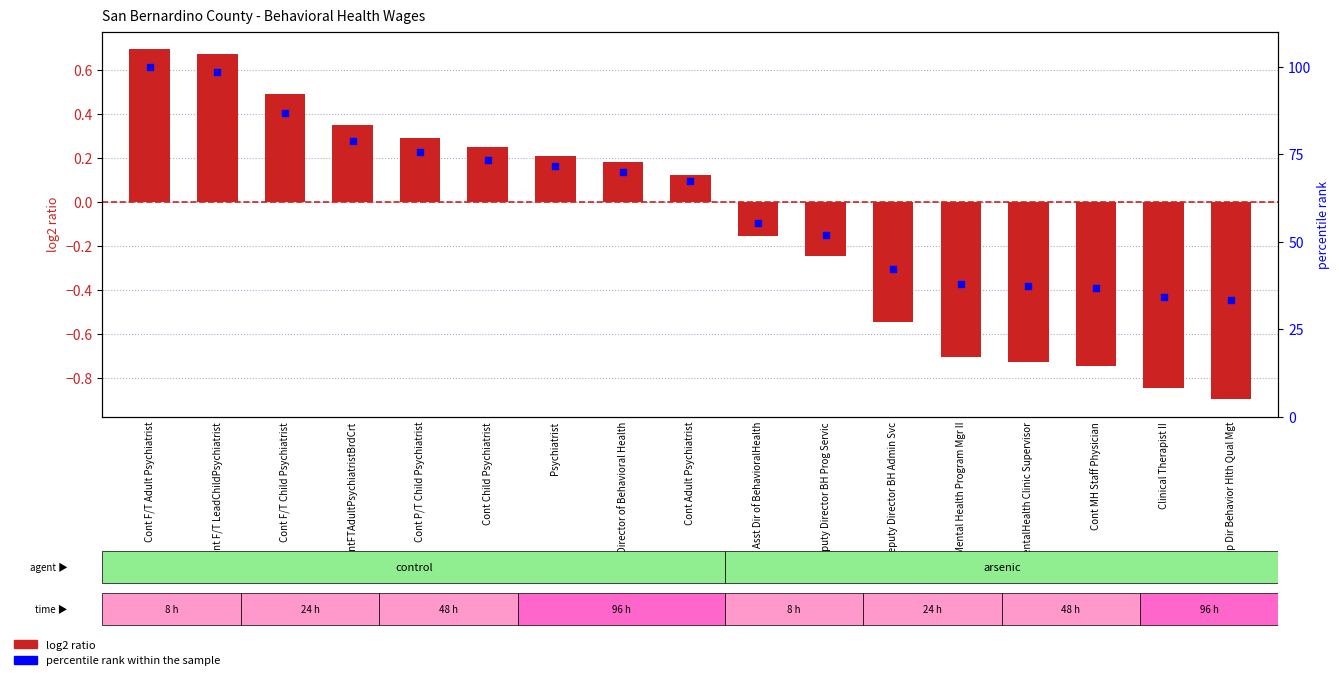

Is the value of log2 ratio at Cont F/T LeadChildPsychiatrist greater than the value of percentile rank within the sample at Mental Health Program Mgr II?

No